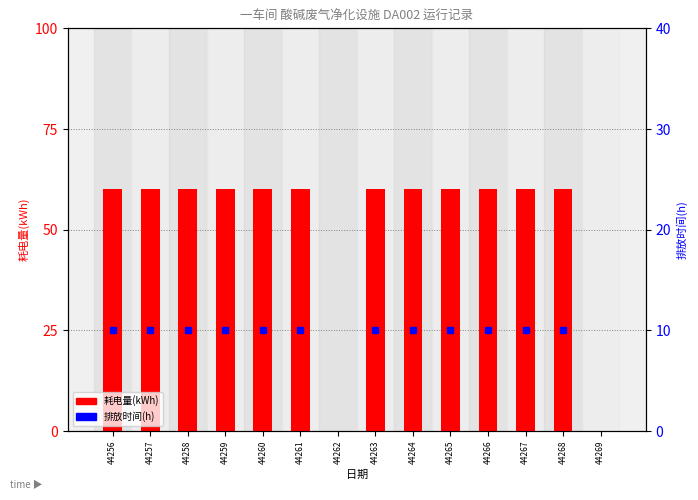

How many positive values are there?

12